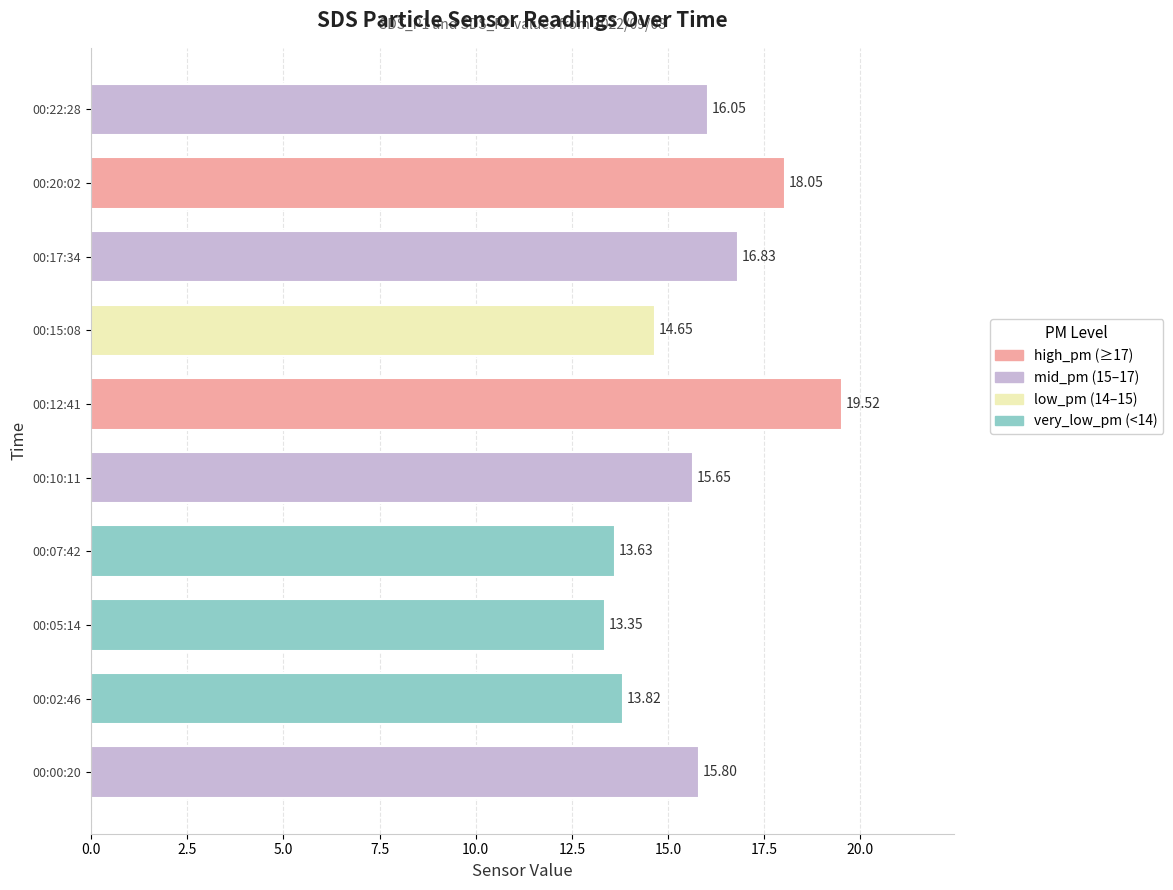

Which category has the highest value across all series?

00:12:41